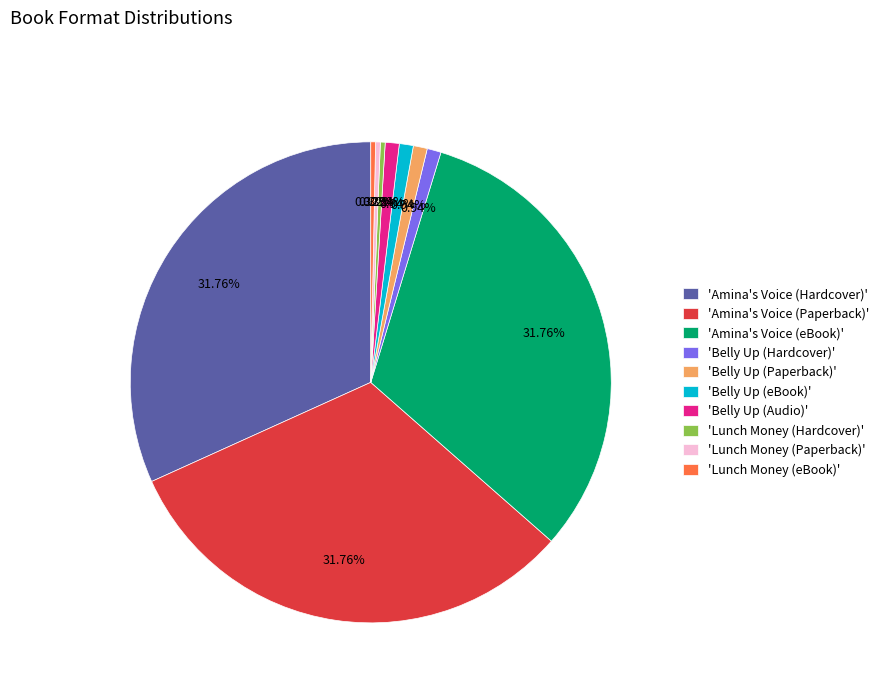

Does any single category account for the majority?

No